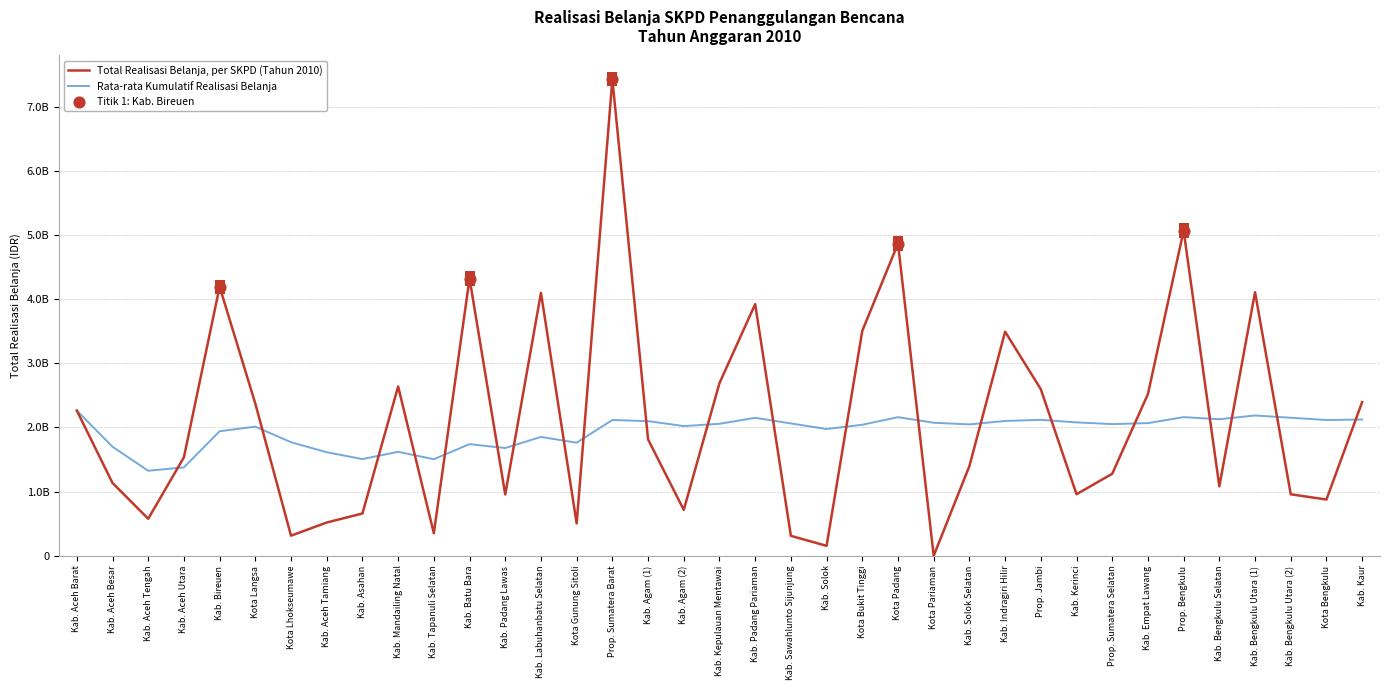

What is the total value across all series at Kab. Batu Bara?

6062705586.5